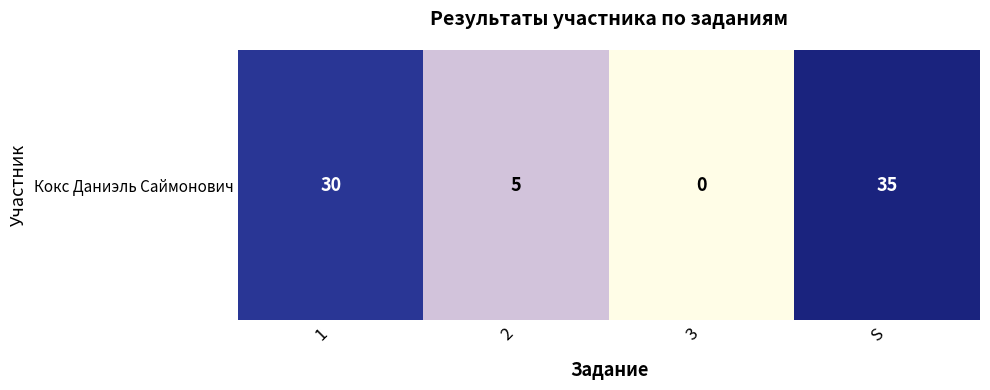

Reading left to right, list all the values displayed in this chart.

1=30	2=5	3=0	S=35